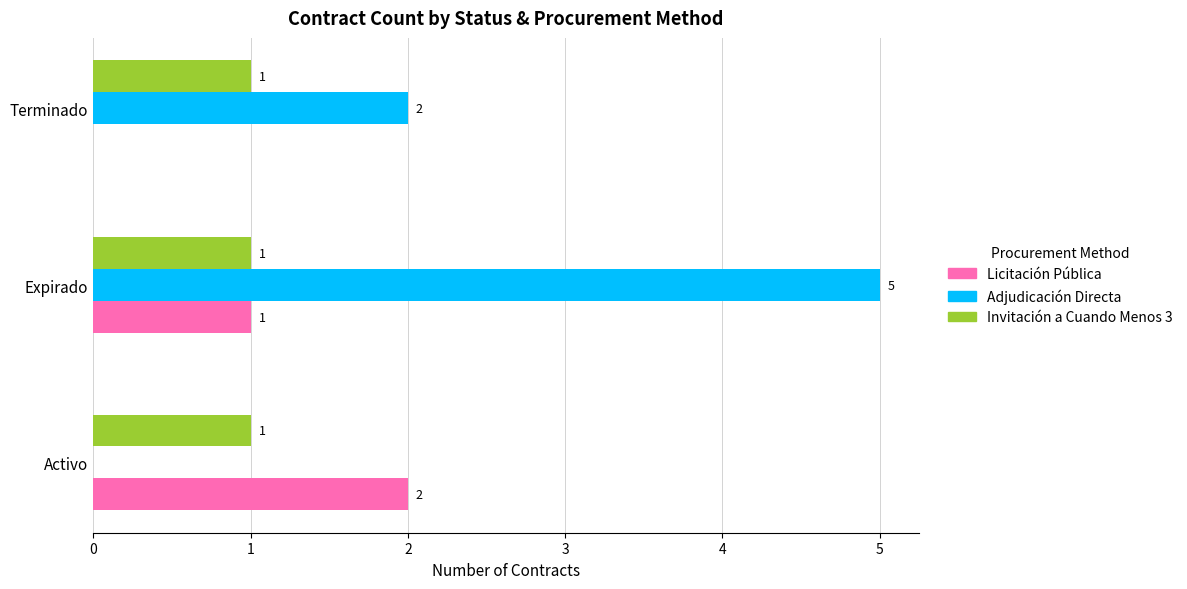

Which series changed the most between Activo and Expirado?

Adjudicación Directa